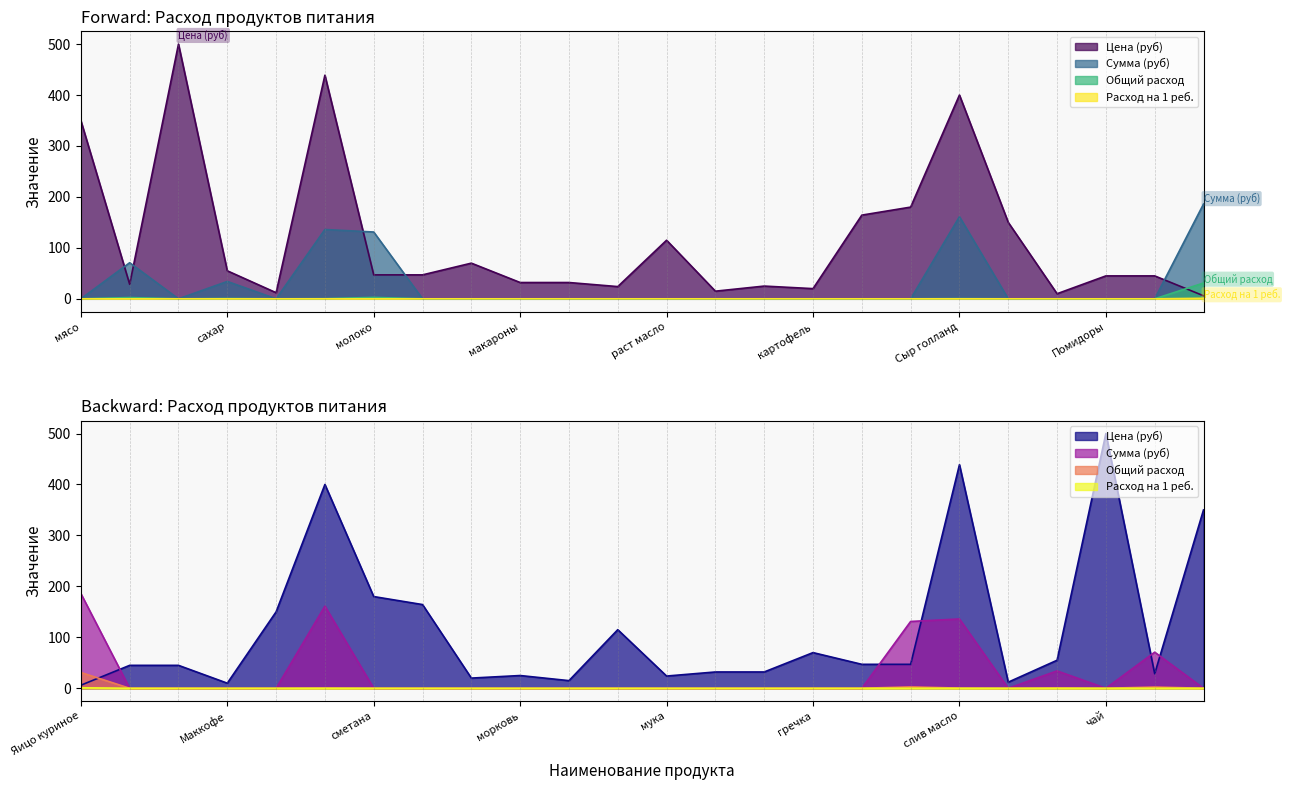

What is the greatest value displayed?

500.0